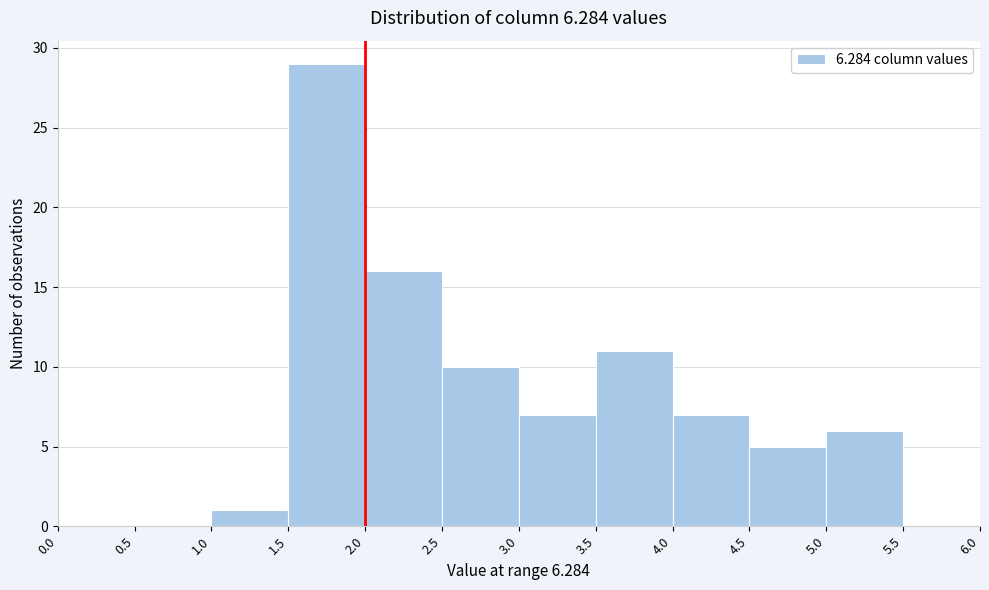

Over which range of the x-axis is the bar tallest?

1.5 to 2.0